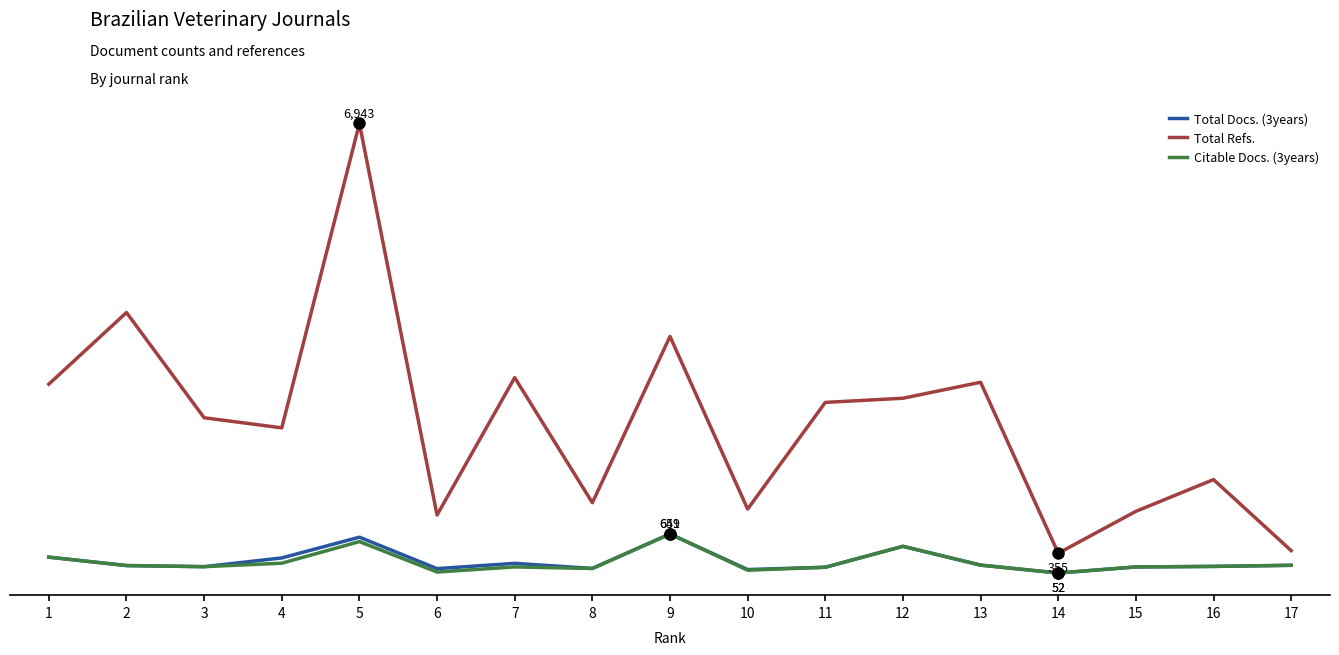

True or false: Citable Docs. (3years) and Total Docs. (3years) cross at least once.

False